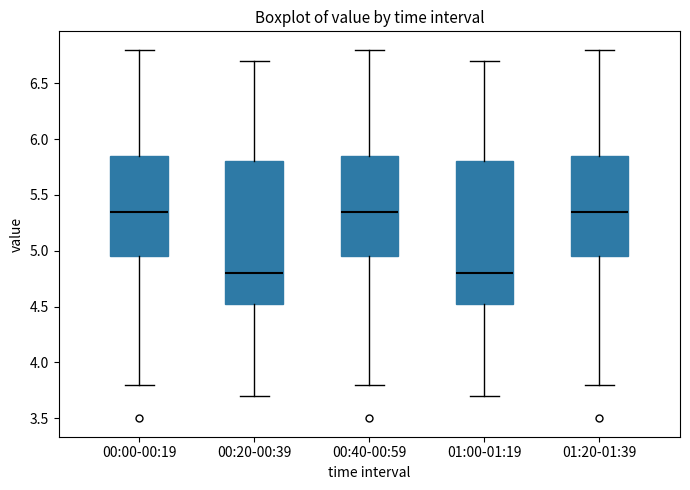

Where does the median line of the box for 01:00-01:19 sit on the y-axis? The values are not printed on the chart, so give them approximately, as read against the axis.

4.80